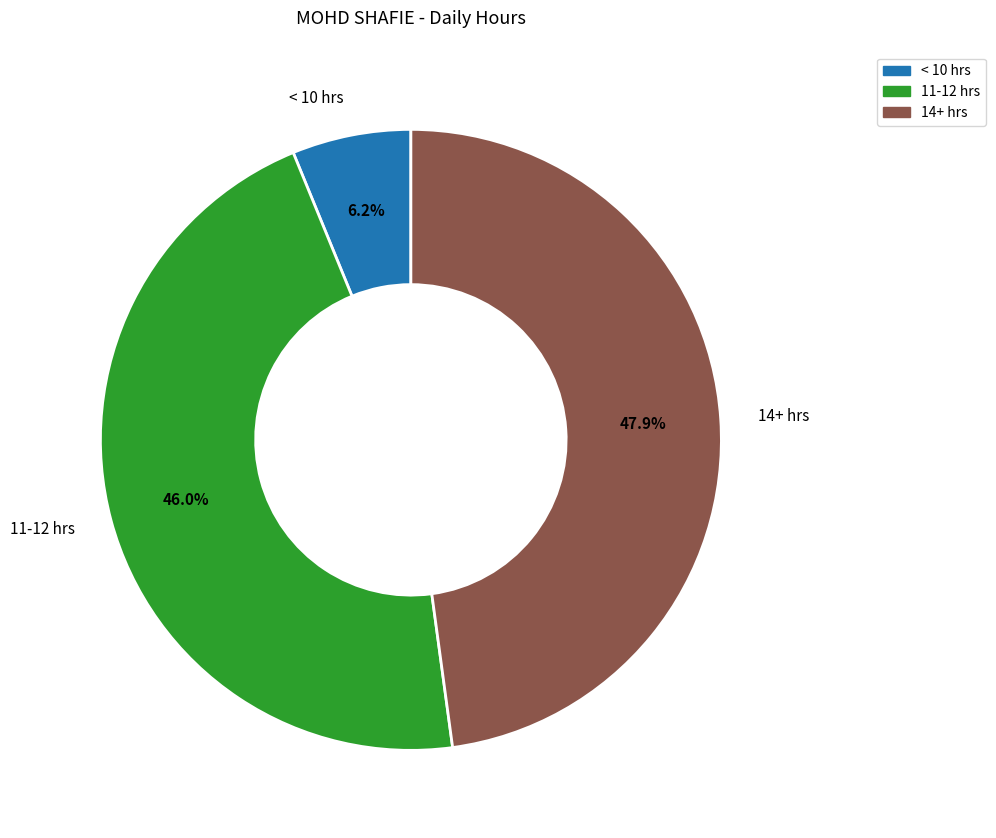

What portion of the pie excludes 11-12 hrs?

54.0%